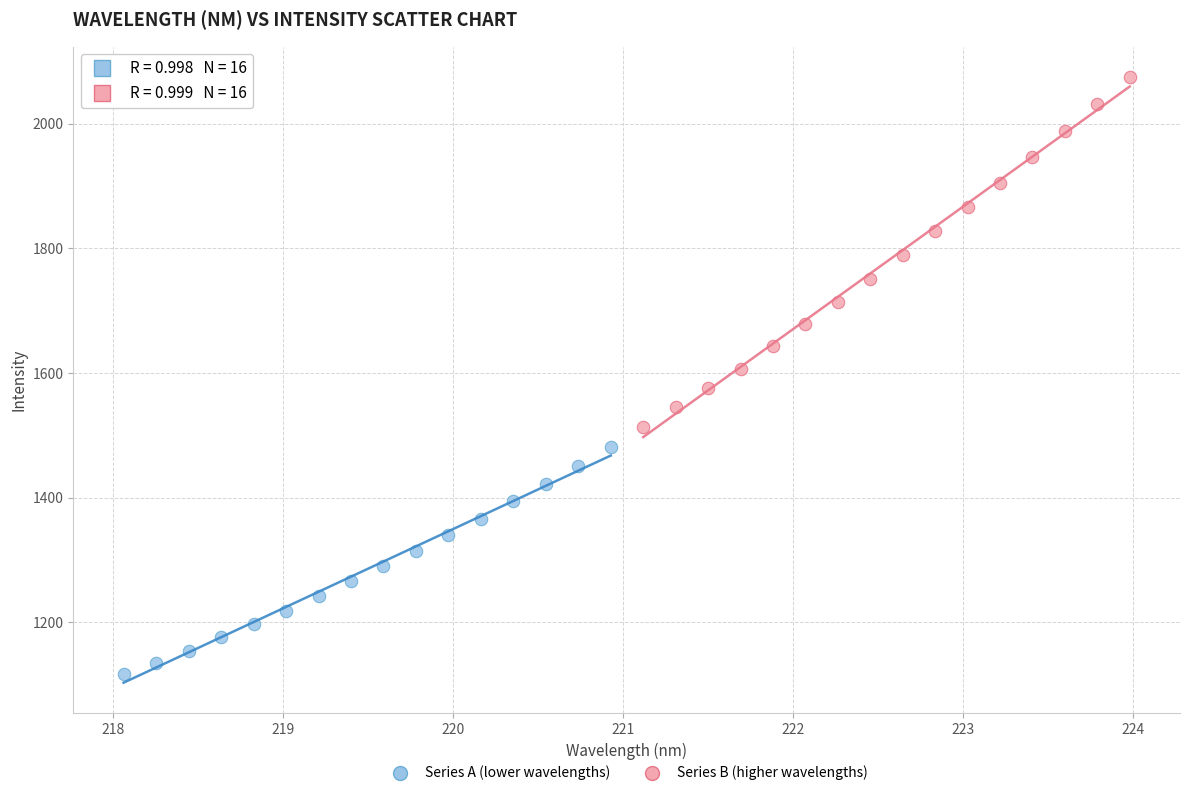

Which series reaches the maximum Y coordinate?

Series B (higher wavelengths)